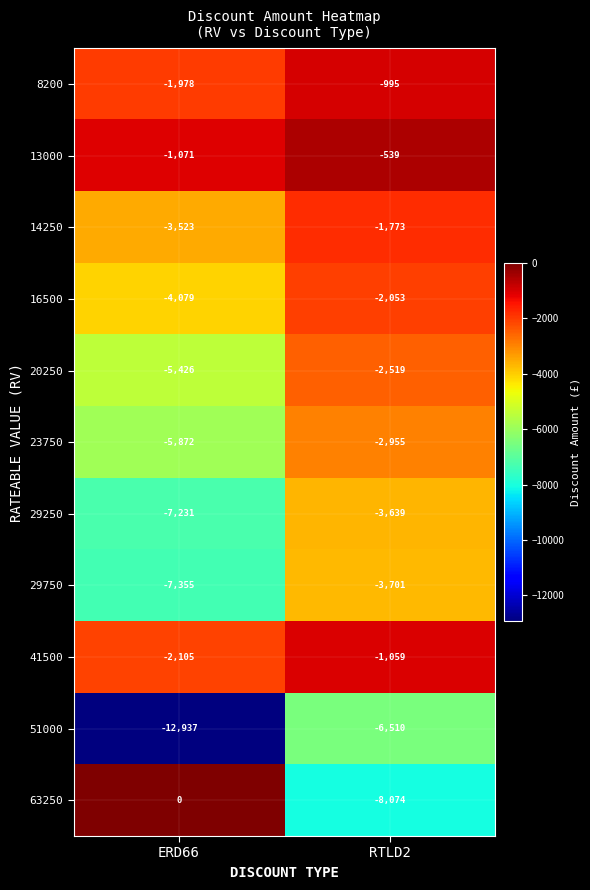

Reading left to right, what are all the values shown in this chart?

8200: -1978	-995
13000: -1071	-539
14250: -3523	-1773
16500: -4079	-2053
20250: -5426	-2519
23750: -5872	-2955
29250: -7231	-3639
29750: -7355	-3701
41500: -2105	-1059
51000: -12937	-6510
63250: 0	-8074